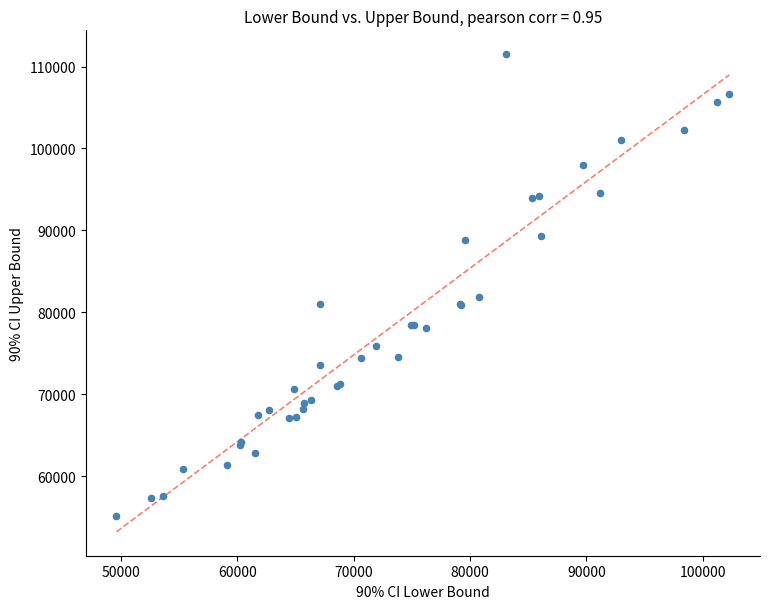

What Y value in the scatter plot is closest to 83300?

81900